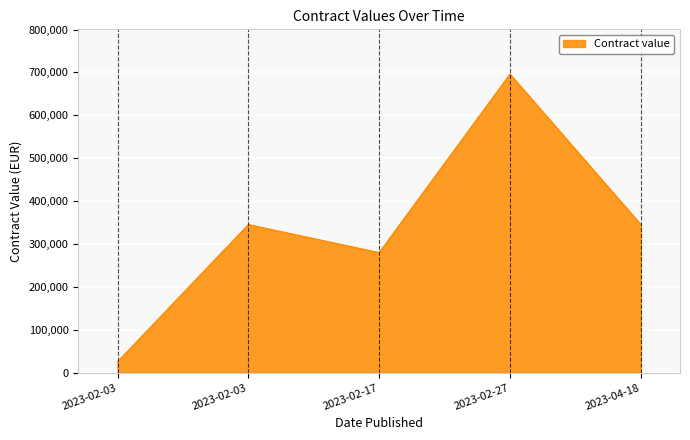

How many lines are shown in the chart?

1